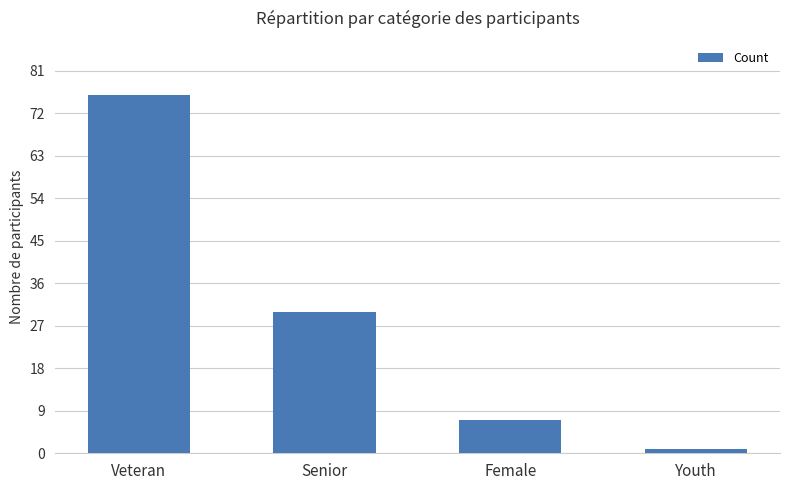

What is the ratio of the value at Veteran to the value at Youth?

76.0